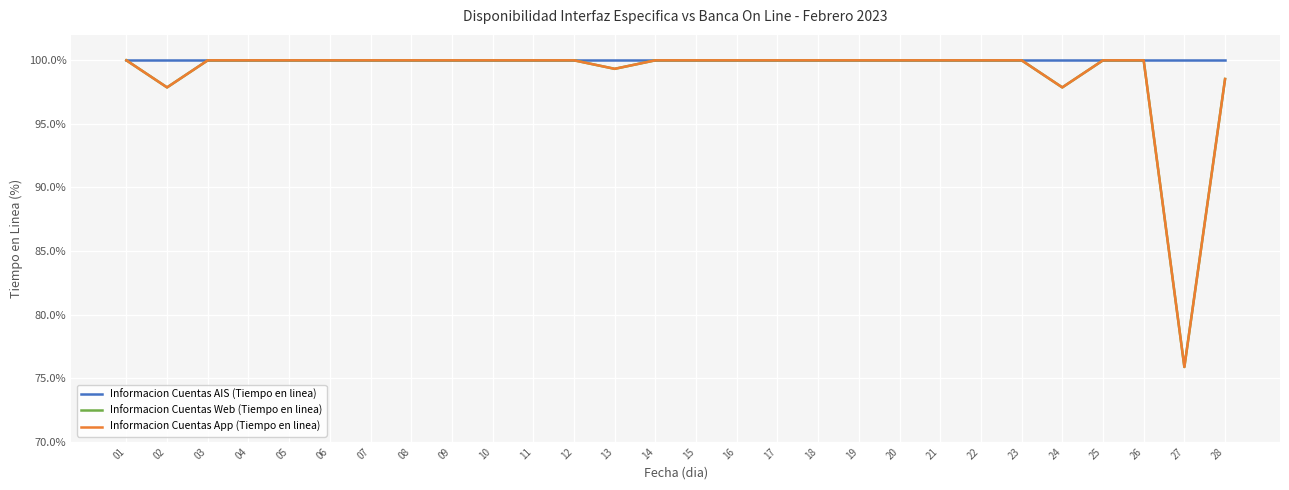

Reading left to right, transcribe all the data shown in this chart.

Informacion Cuentas AIS (Tiempo en linea): 100.0	100.0	100.0	100.0	100.0	100.0	100.0	100.0	100.0	100.0	100.0	100.0	100.0	100.0	100.0	100.0	100.0	100.0	100.0	100.0	100.0	100.0	100.0	100.0	100.0	100.0	100.0	100.0
Informacion Cuentas Web (Tiempo en linea): 100.0	97.9	100.0	100.0	100.0	100.0	100.0	100.0	100.0	100.0	100.0	100.0	99.3	100.0	100.0	100.0	100.0	100.0	100.0	100.0	100.0	100.0	100.0	97.9	100.0	100.0	75.9	98.5
Informacion Cuentas App (Tiempo en linea): 100.0	97.9	100.0	100.0	100.0	100.0	100.0	100.0	100.0	100.0	100.0	100.0	99.3	100.0	100.0	100.0	100.0	100.0	100.0	100.0	100.0	100.0	100.0	97.9	100.0	100.0	75.9	98.5